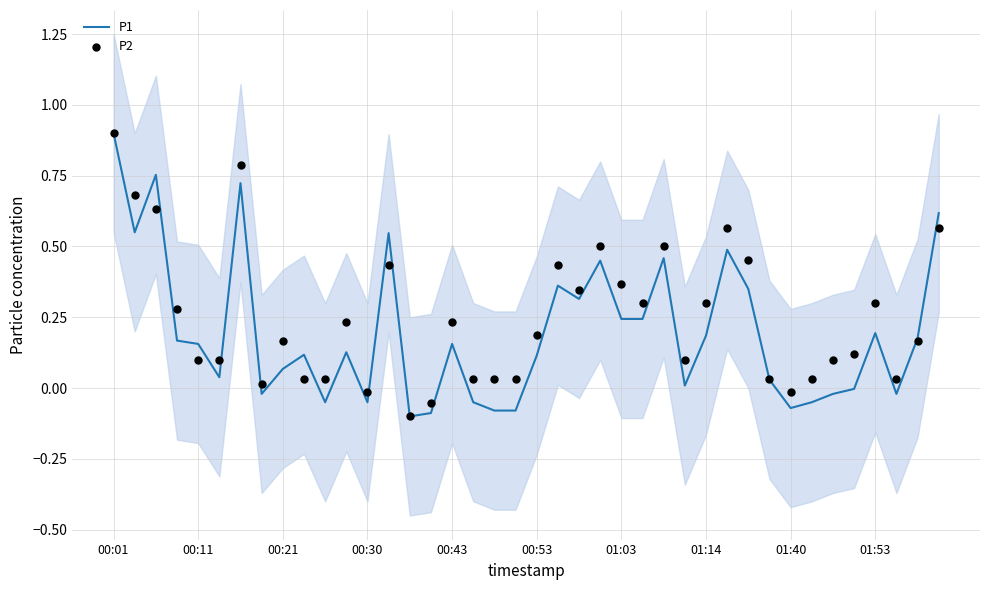

At which category is the sum across all series the highest?

00:01